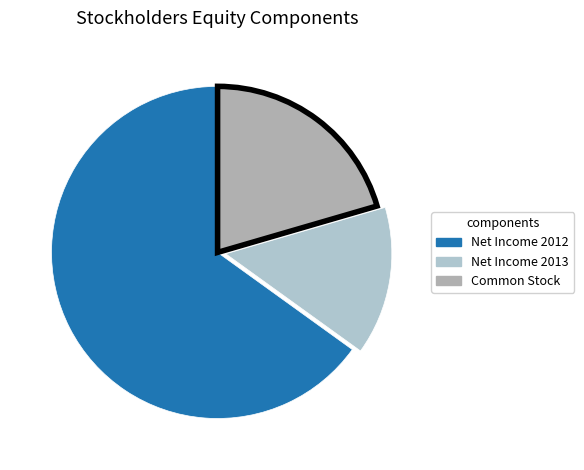

The Net Income 2013 slice represents 14% of the pie. True or false?

True